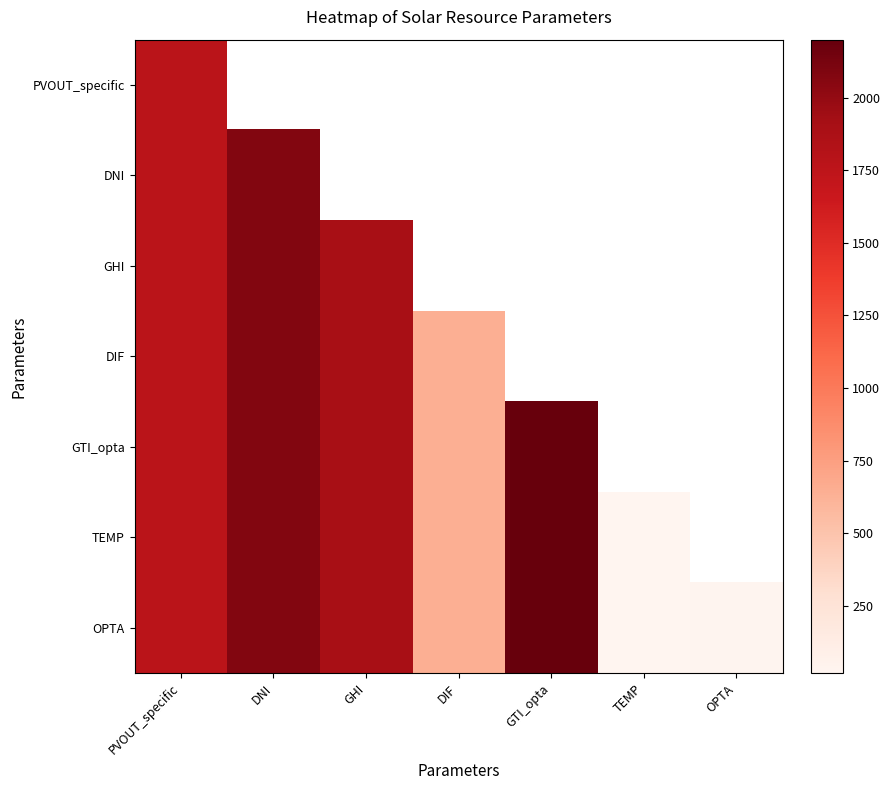

Which series has the widest spread of values?

TEMP